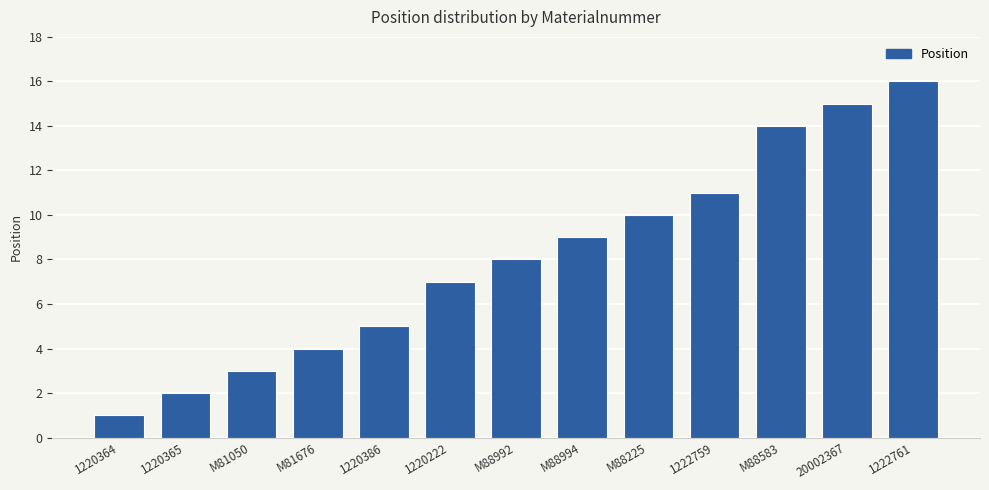

What is the value of the 7th bar from the left?

8